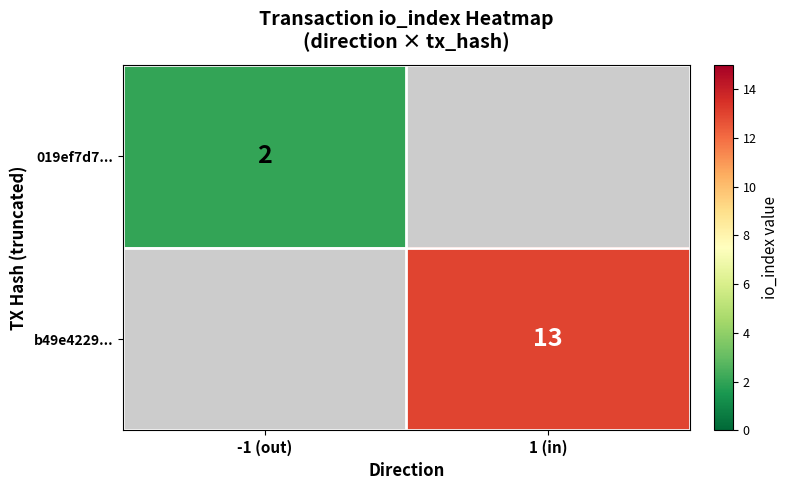

Is the value of 019ef7d7... at -1 (out) greater than the value of b49e4229... at 1 (in)?

No